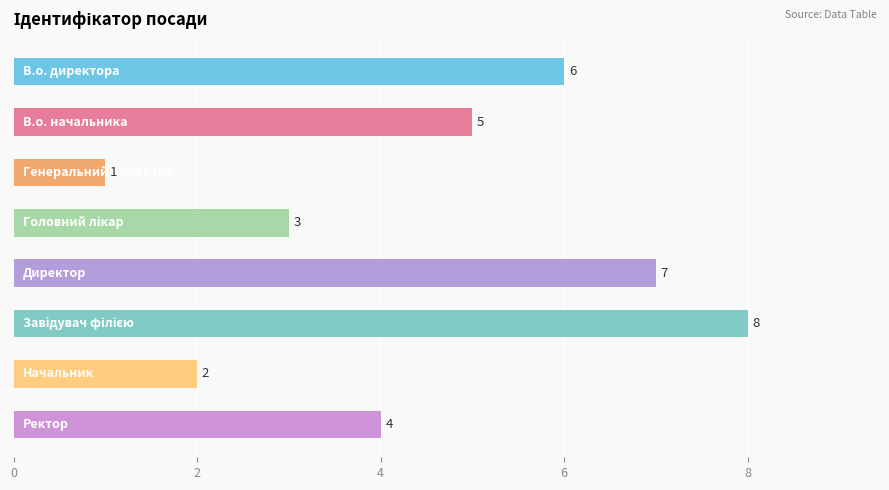

What is the sum of all values?

36